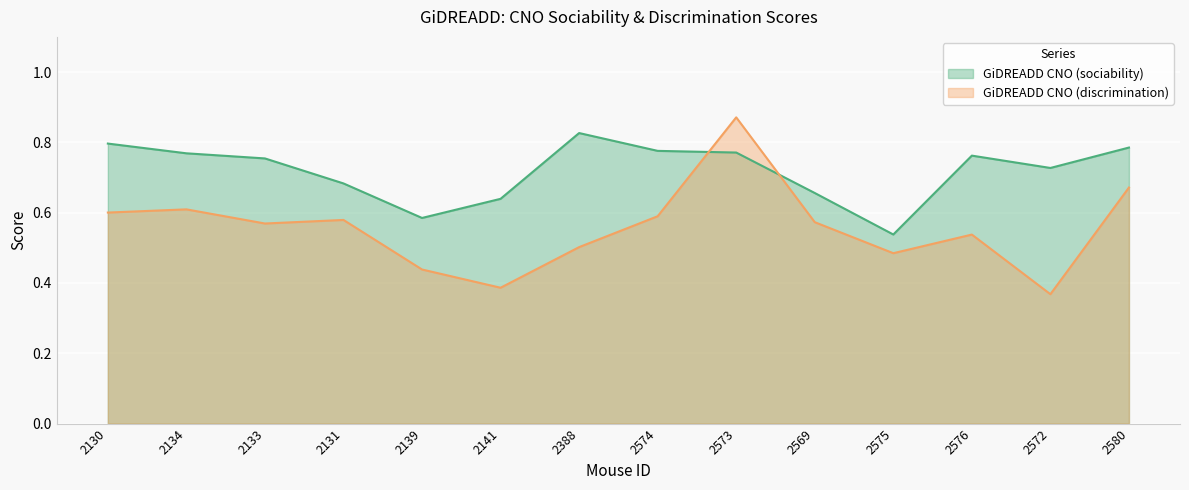

The value of GiDREADD CNO (discrimination) at 2576 is 0.1. True or false?

False